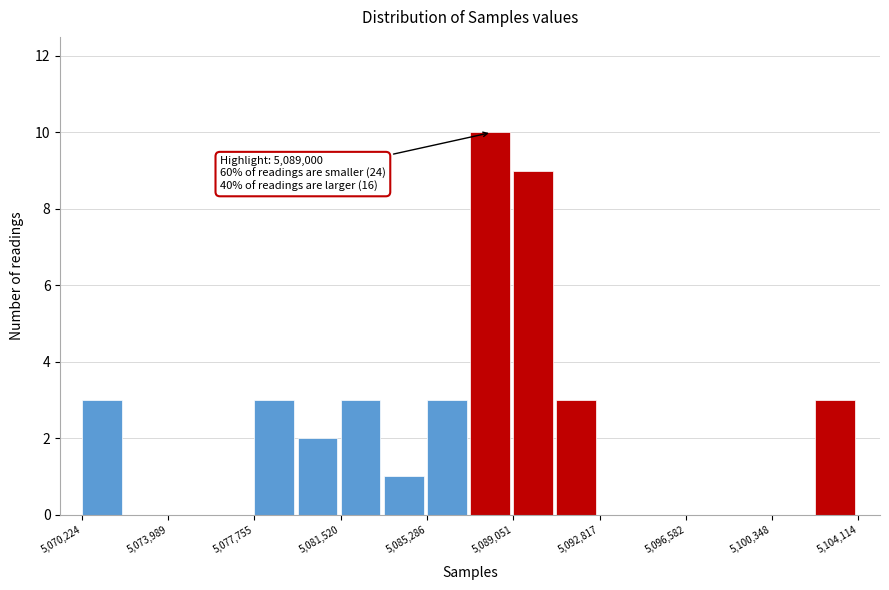

Read against the x-axis, roughly where is the centre of the tallest bar?

5088000